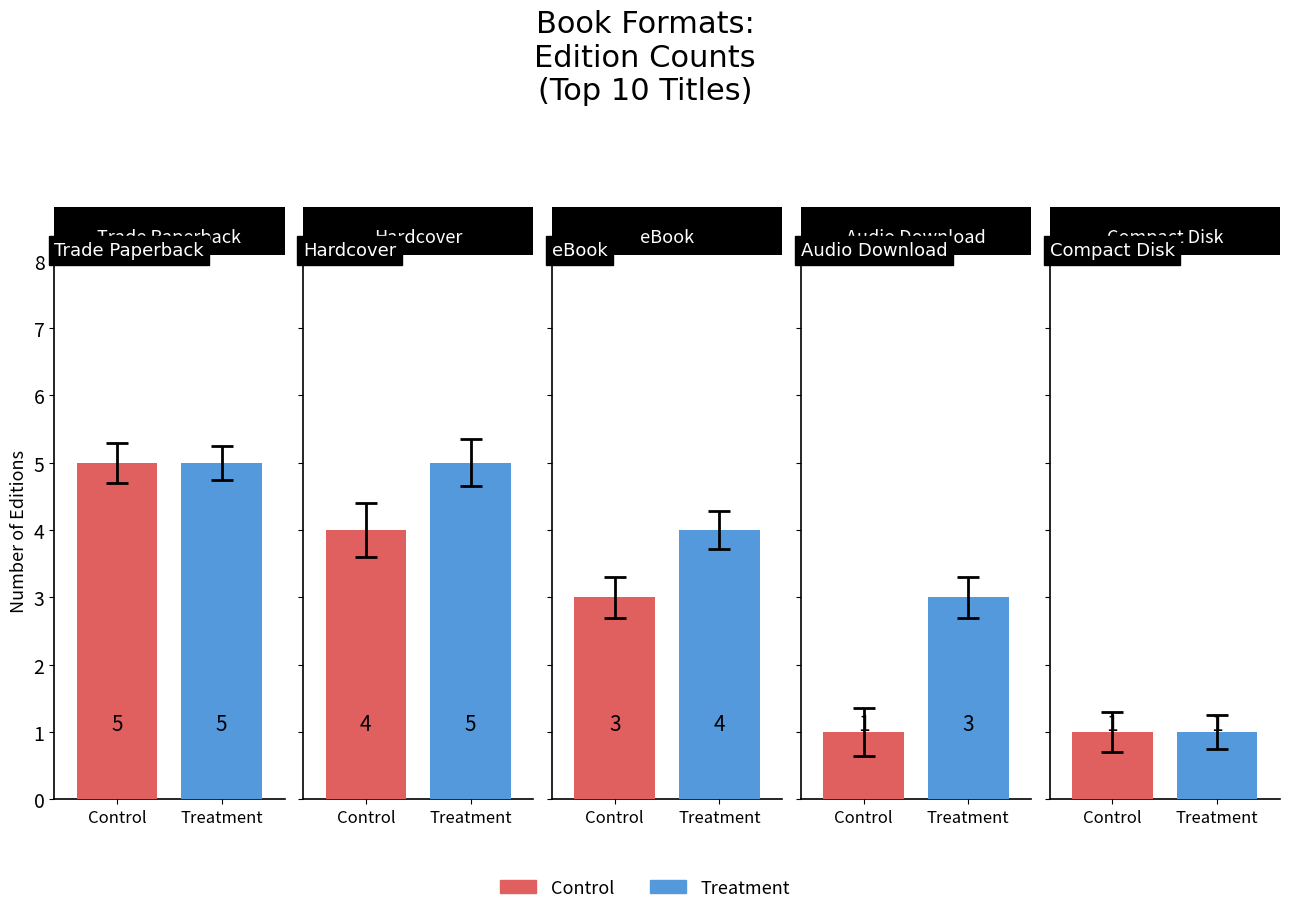

Is it true that Treatment equals 1 at Compact Disk?

True